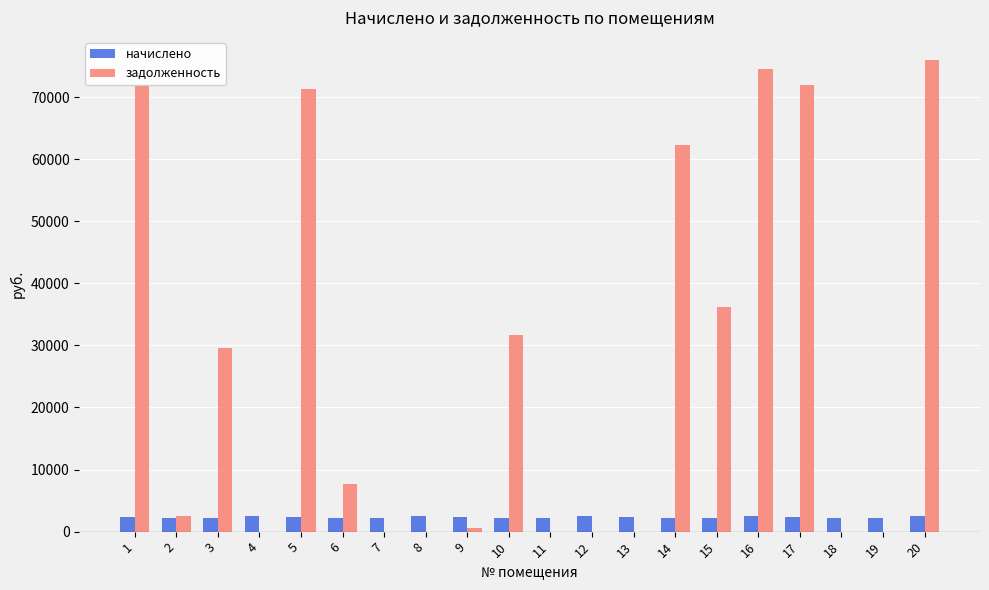

The value of задолженность at 16 is 26695.4. True or false?

False